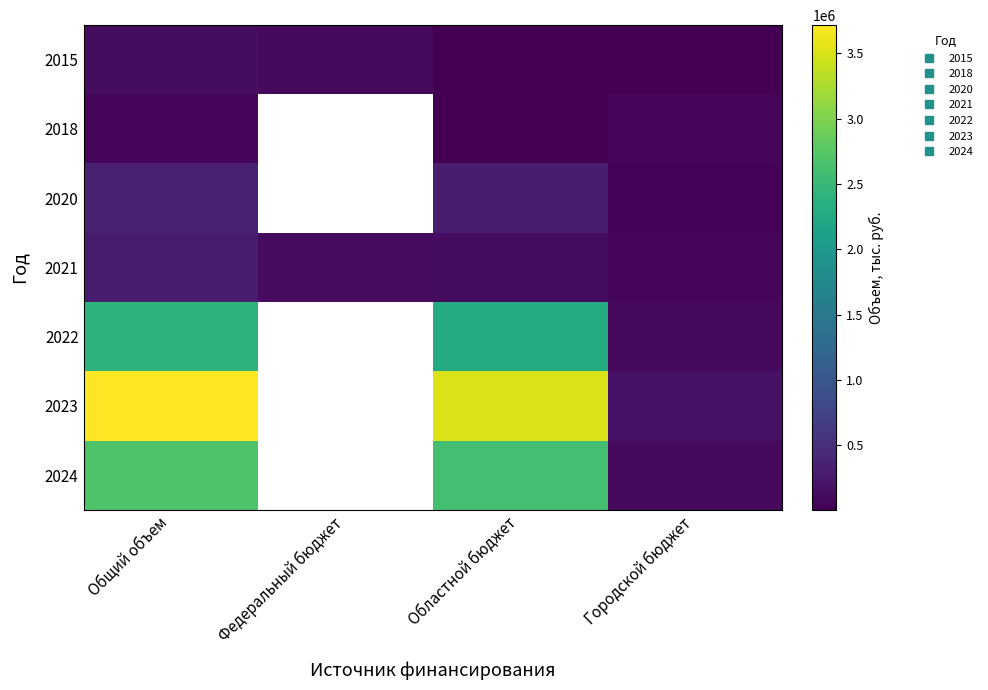

How many values in the 2015 series exceed 98793?

2